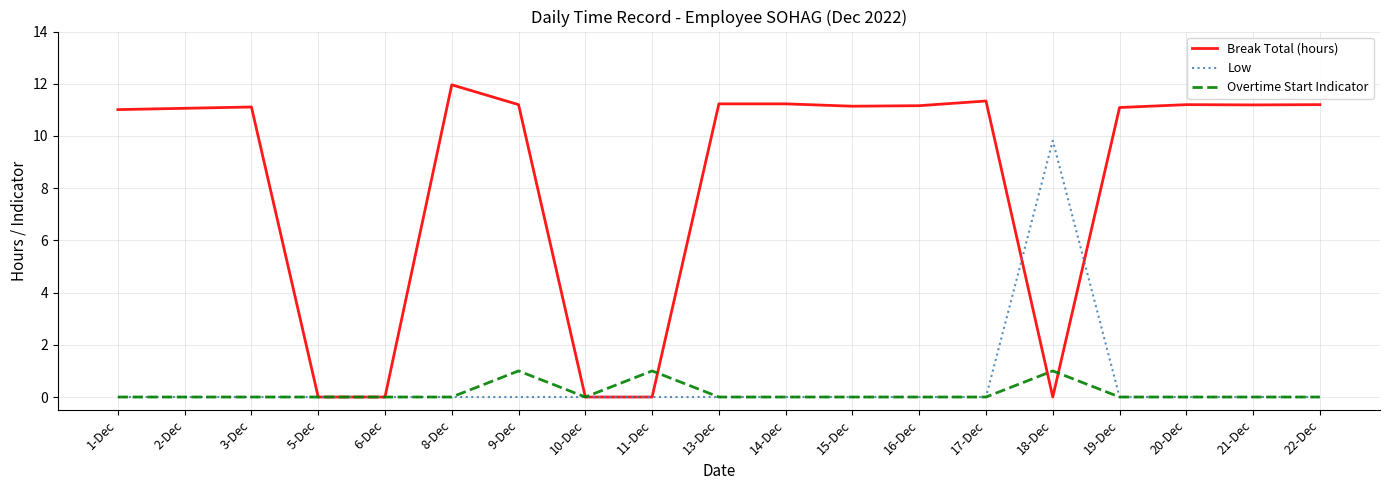

The Low series shows 6.4 at 1-Dec. True or false?

False